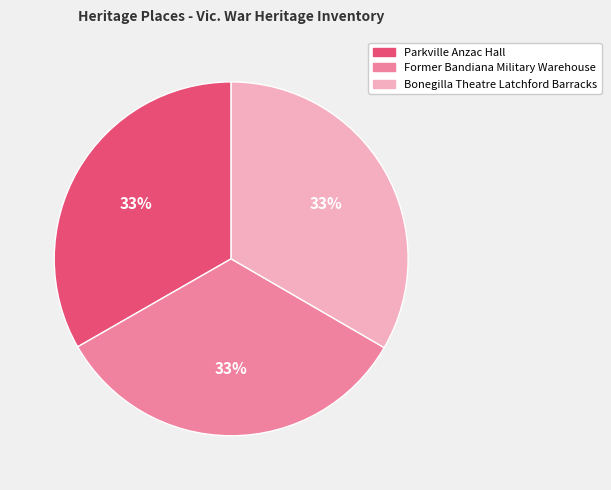

To the nearest percent, what portion does Former Bandiana Military Warehouse represent?

33%